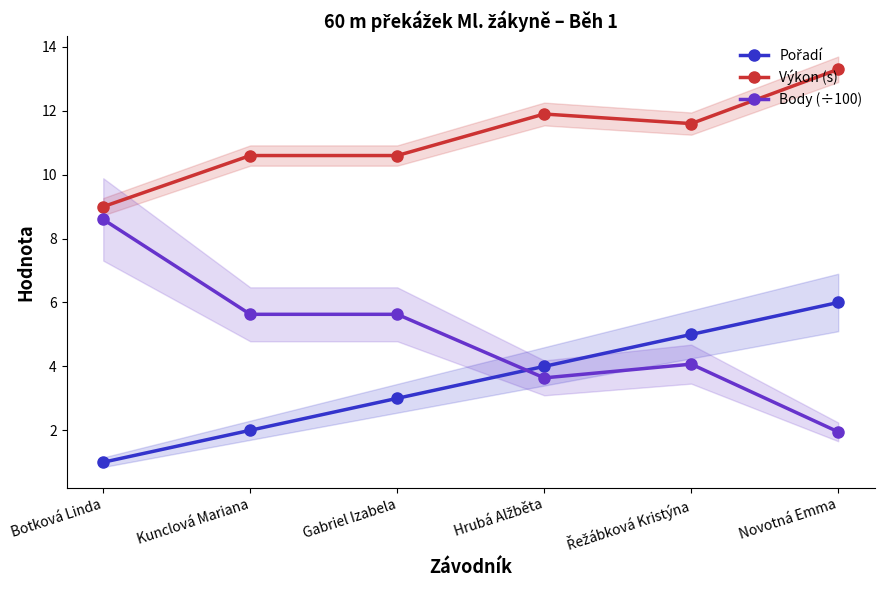

What is the difference between the maximum and minimum values in the Body (÷100) series?

6.6